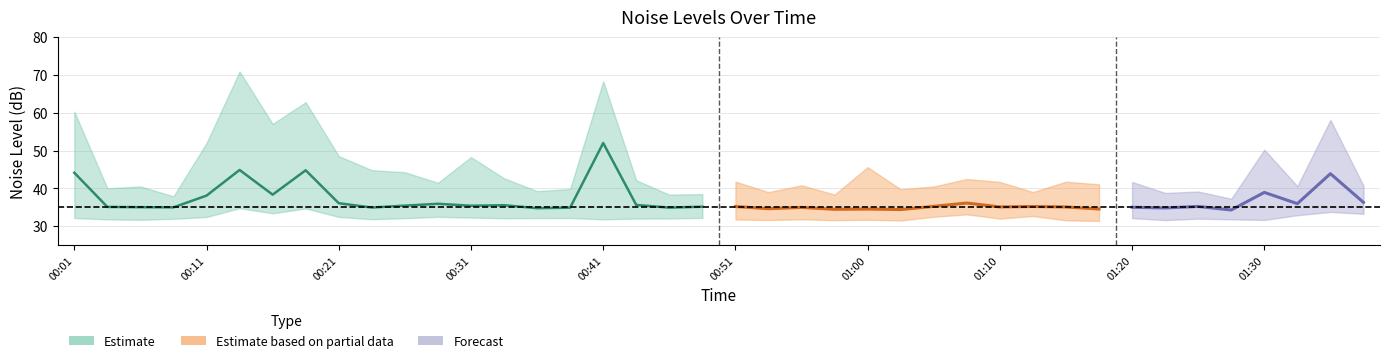

True or false: noise_LA_min and noise_LAeq intersect in this chart.

False